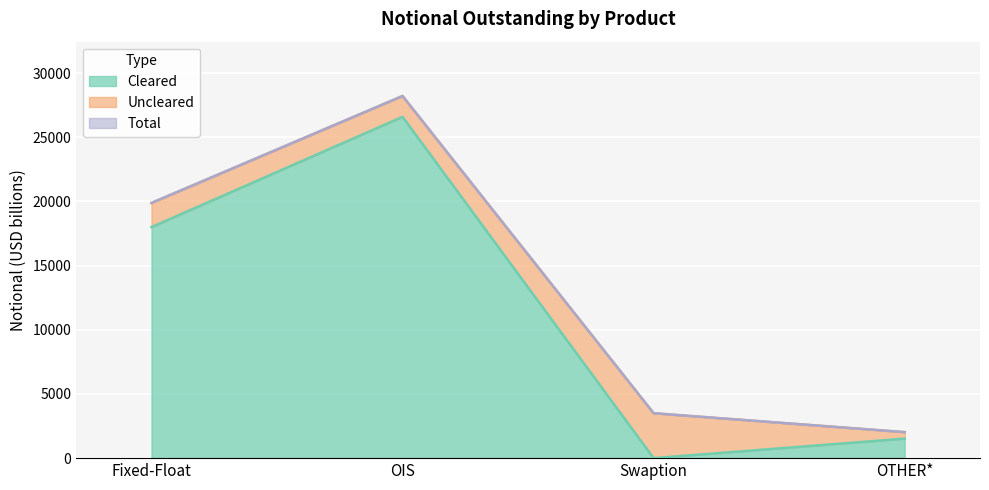

How many interior local peaks does the Cleared series have?

1